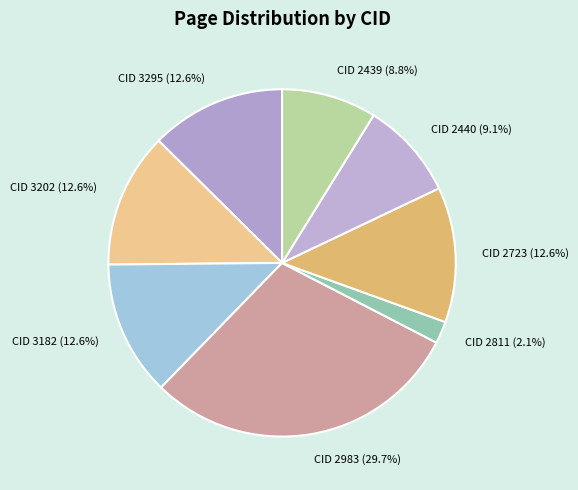

Approximately how many times larger is the value at CID 2723 compared to CID 3182?

1.0